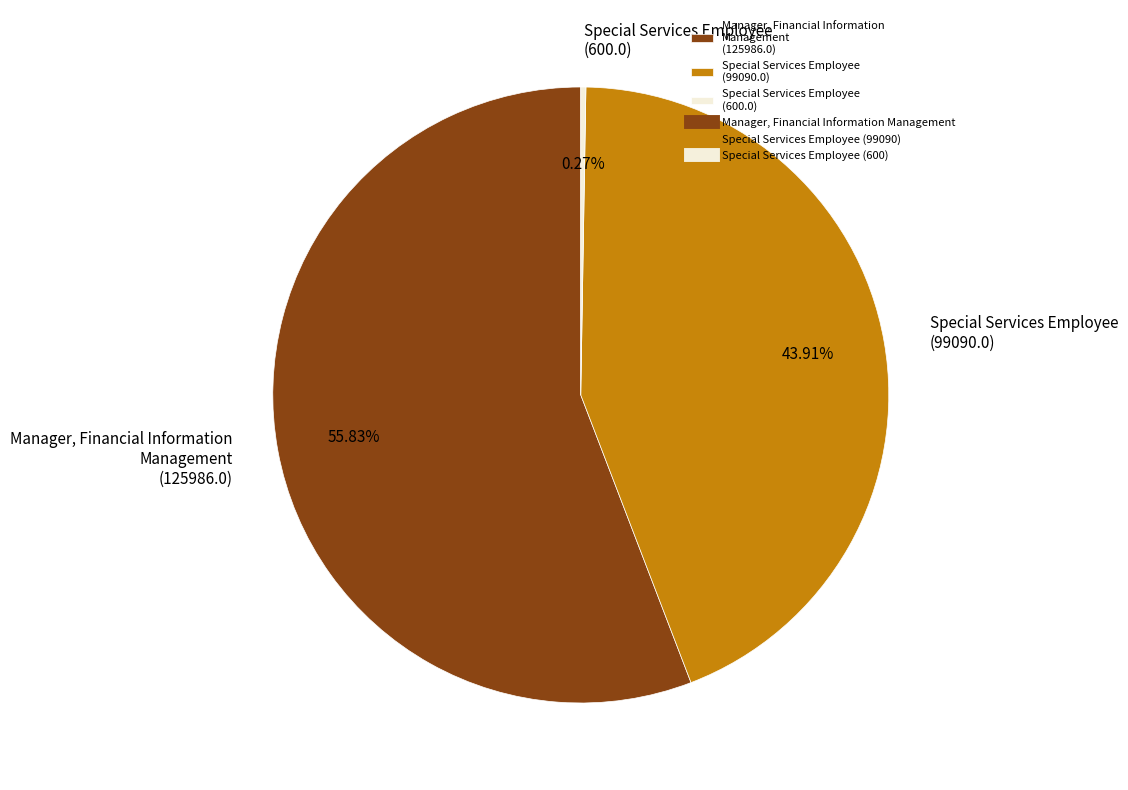

Which slice is the largest?

Manager, Financial Information Management (125986.0)